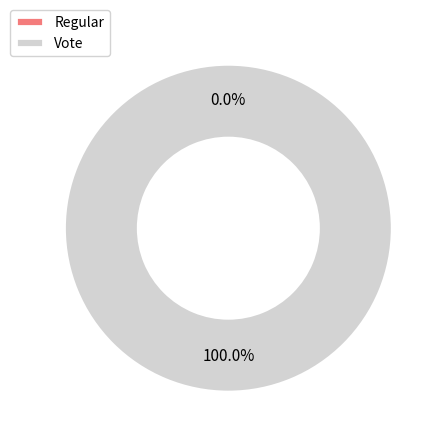

How many slices are in this pie chart?

2